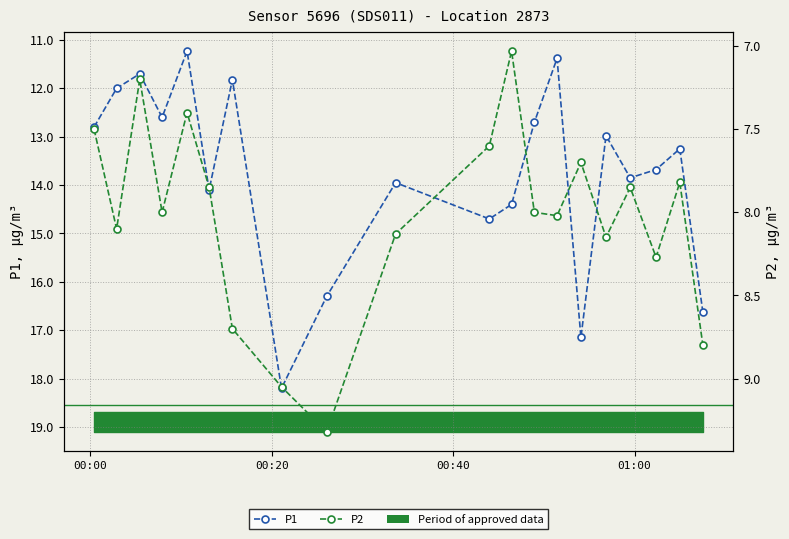

How many data points in P1 are above 13?

11